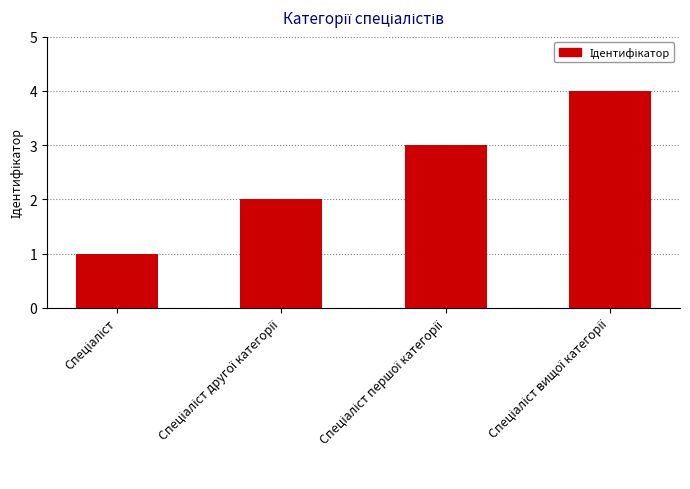

Count the values in the range 2 to 4.

3